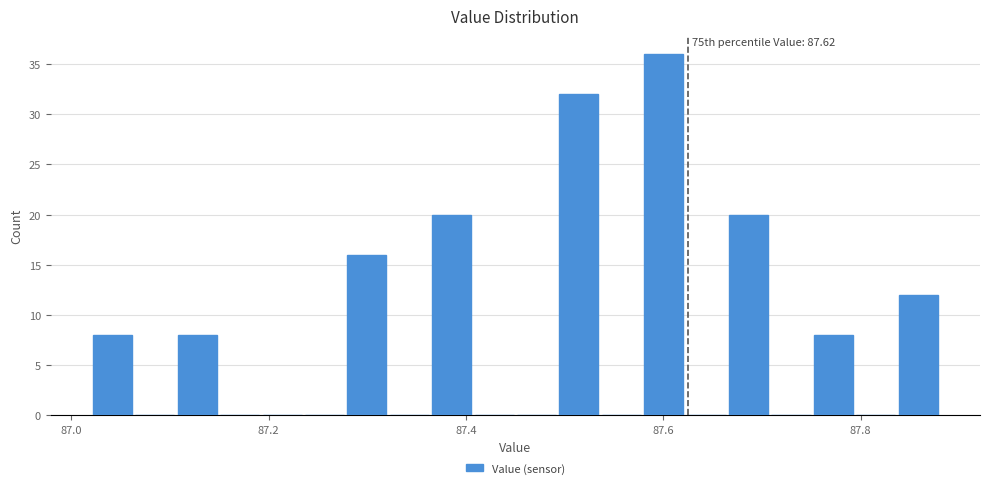

Read against the x-axis, roughly where is the centre of the tallest bar?

87.60